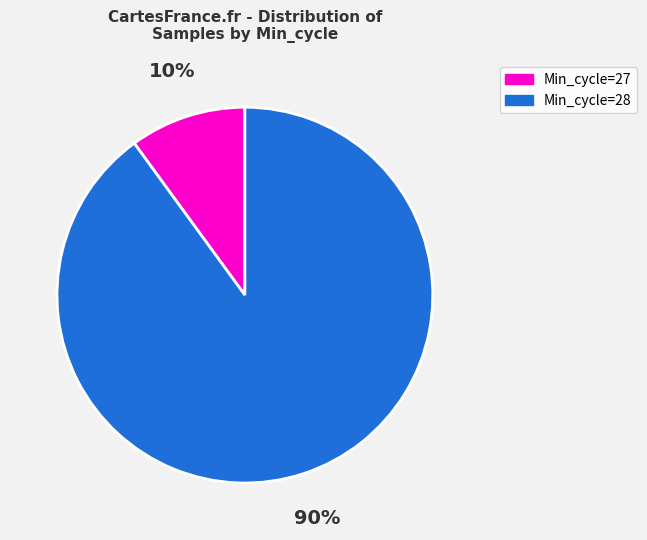

What is the smallest slice in the pie chart?

Min_cycle=27